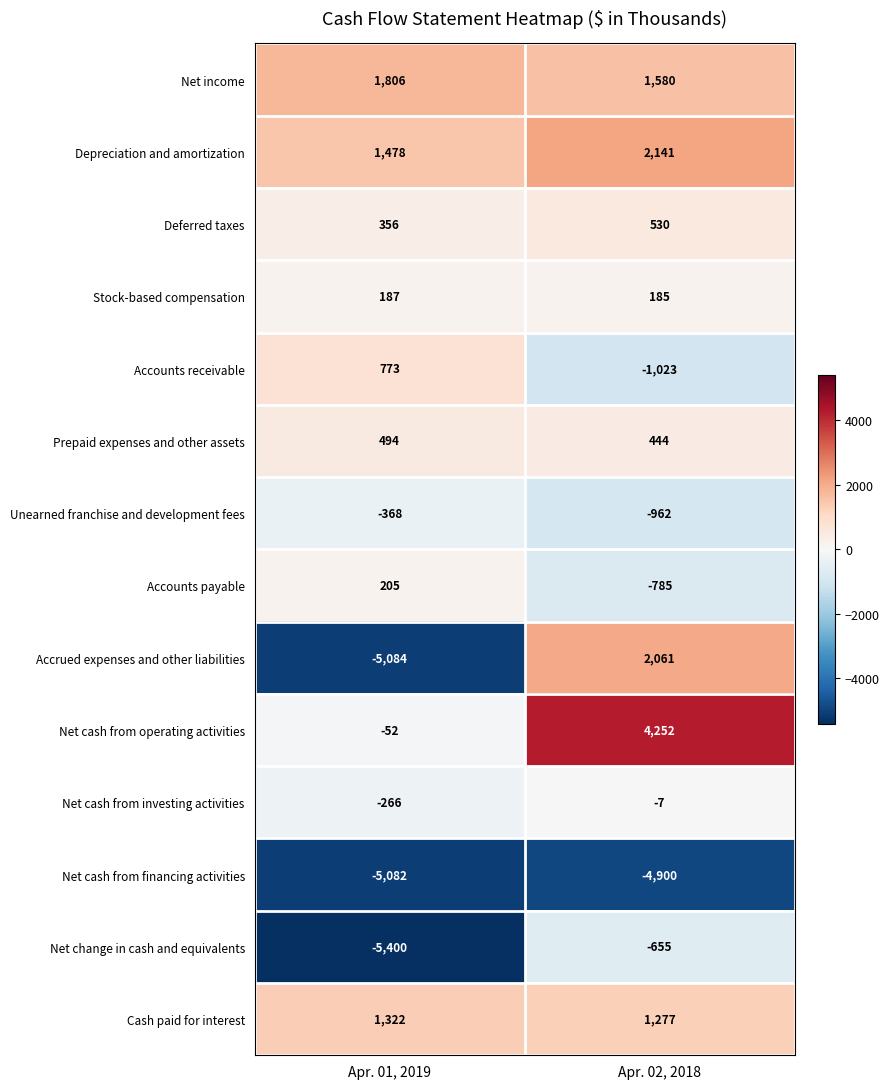

What is the difference between the highest and lowest values at Apr. 01, 2019?

7206